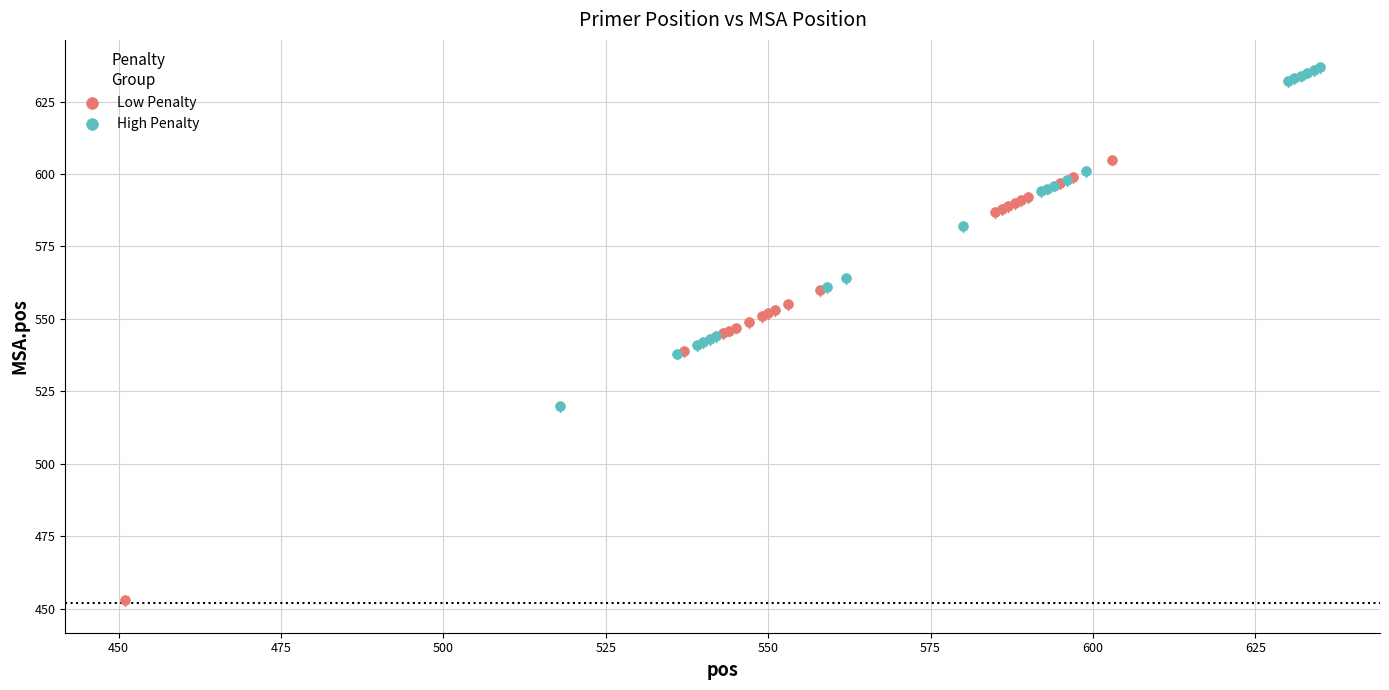

Which series has the largest Y range (max minus min)?

Low Penalty